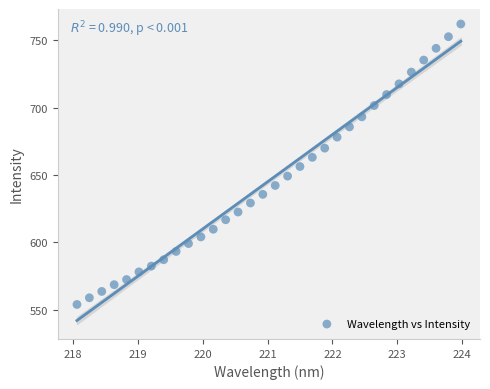

What is the range of Y values (max minus min)?

208.0